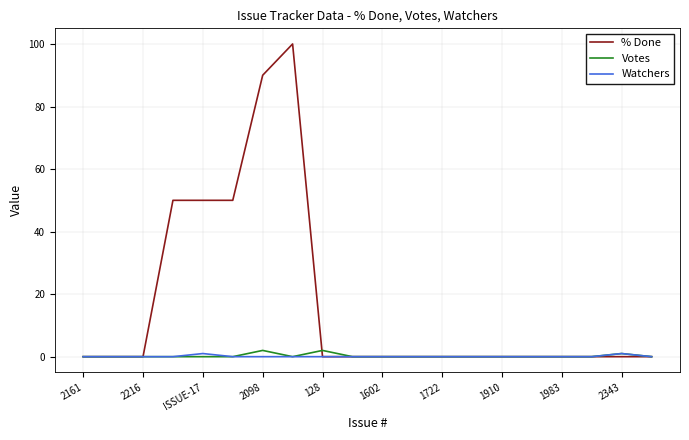

What is the maximum value shown in the chart?

100